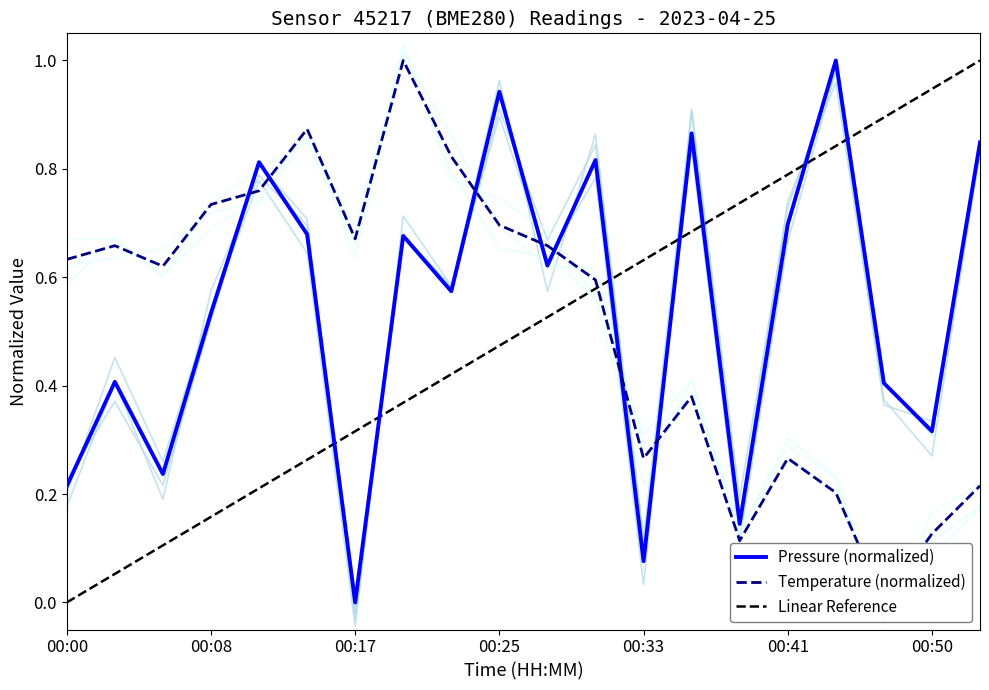

Count the temperature values in the range 0 to 1.

20